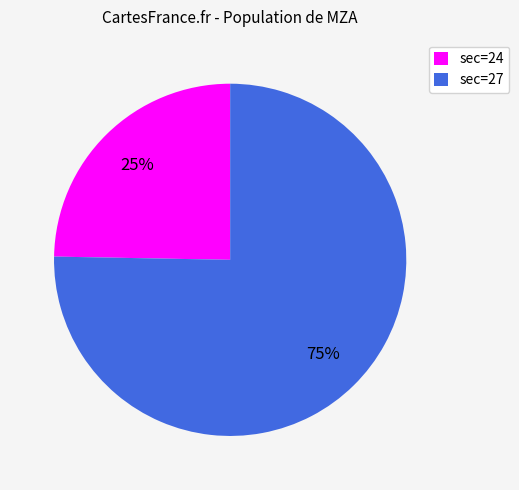

Is the sum of sec=27 and sec=24 greater than half?

Yes